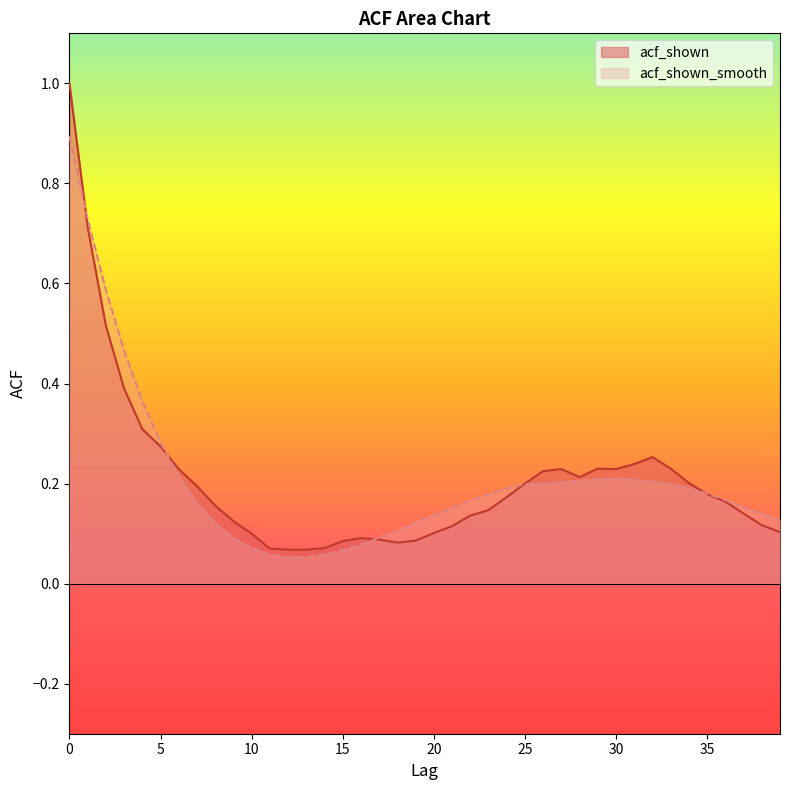

What is the approximate value of acf_shown_smooth at 24?

0.2